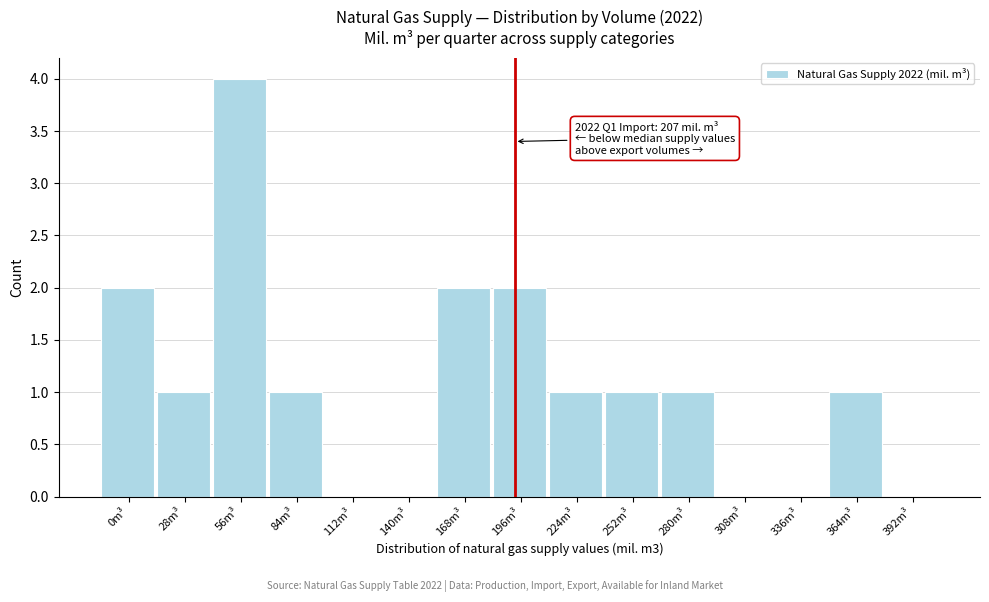

Reading left to right, extract all data points from this chart.

0m³=2	28m³=1	56m³=4	84m³=1	112m³=0	140m³=0	168m³=2	196m³=2	224m³=1	252m³=1	280m³=1	308m³=0	336m³=0	364m³=1	392m³=0